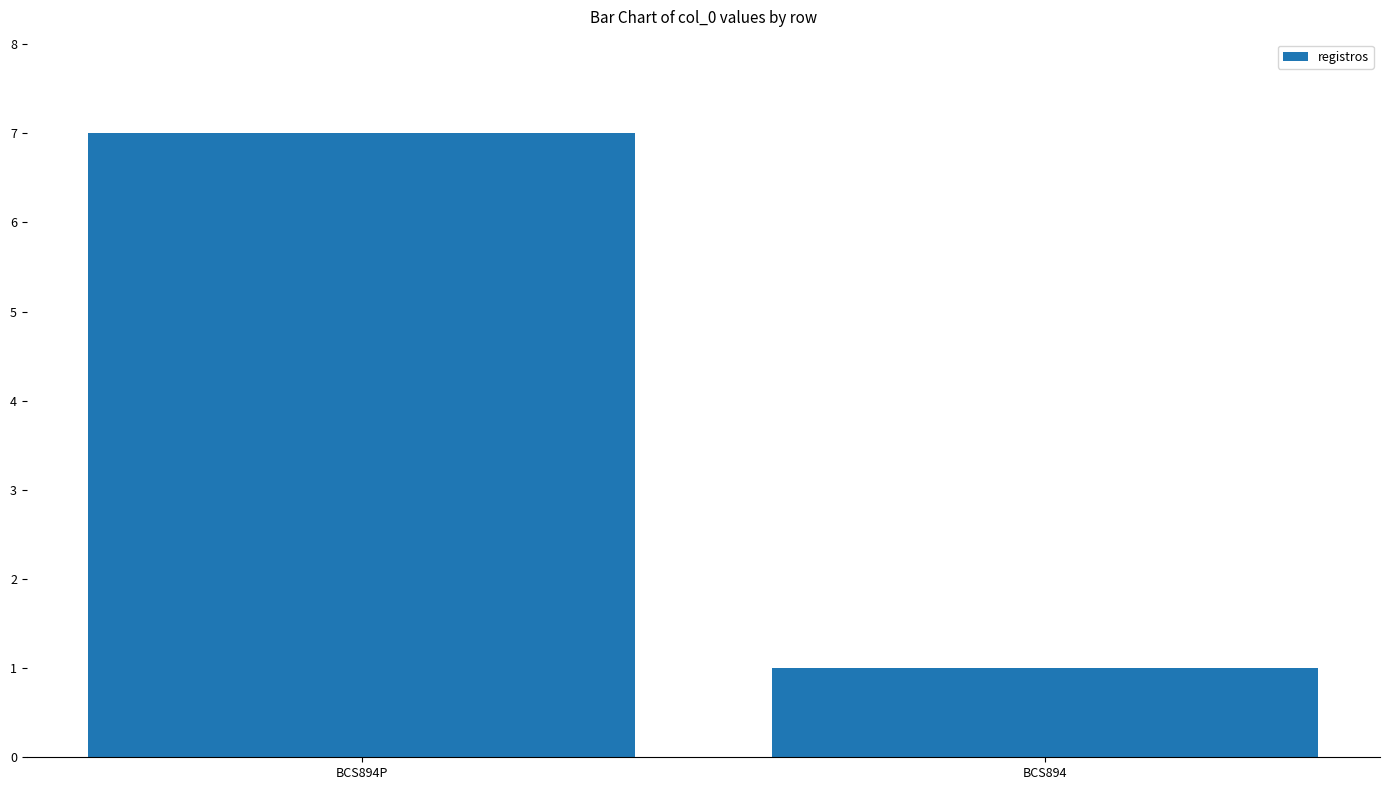

What is the minimum value shown in the chart?

1